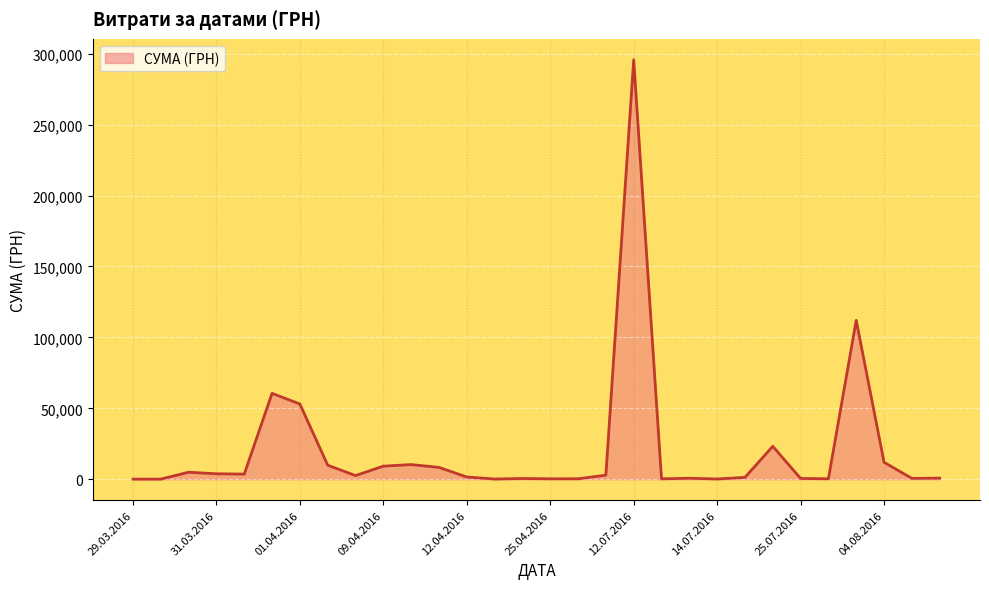

What is the average value?

20674.3